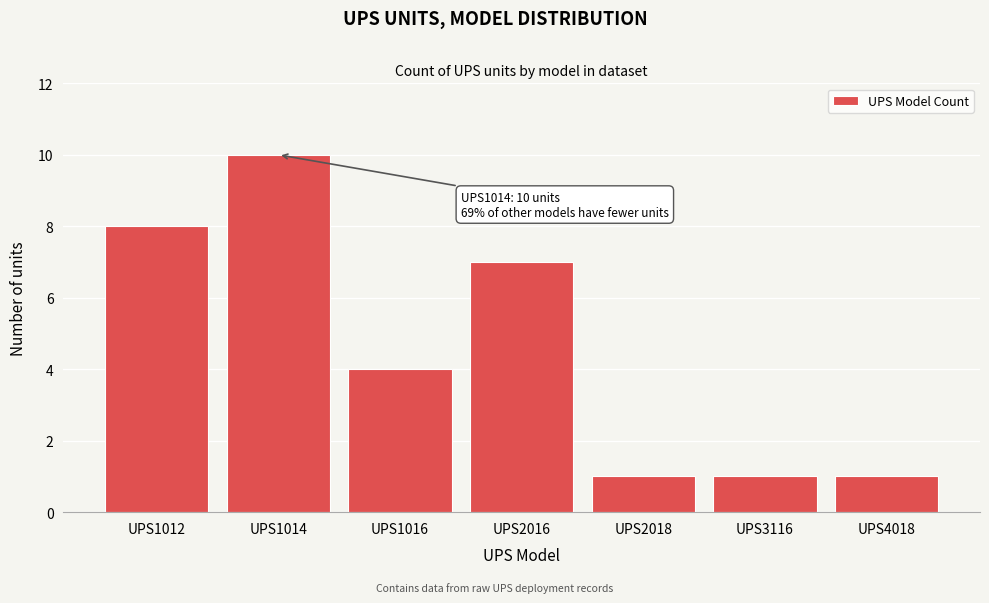

Reading left to right, transcribe all the data shown in this chart.

UPS1012=8	UPS1014=10	UPS1016=4	UPS2016=7	UPS2018=1	UPS3116=1	UPS4018=1